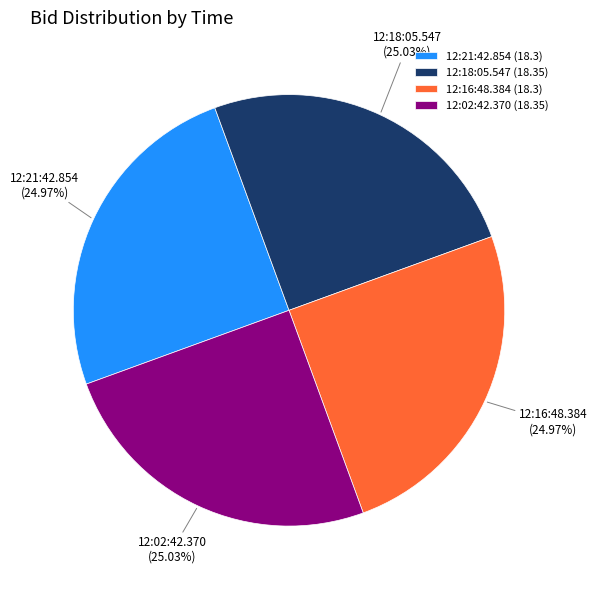

Does 12:02:42.370 represent more than half of the total?

No